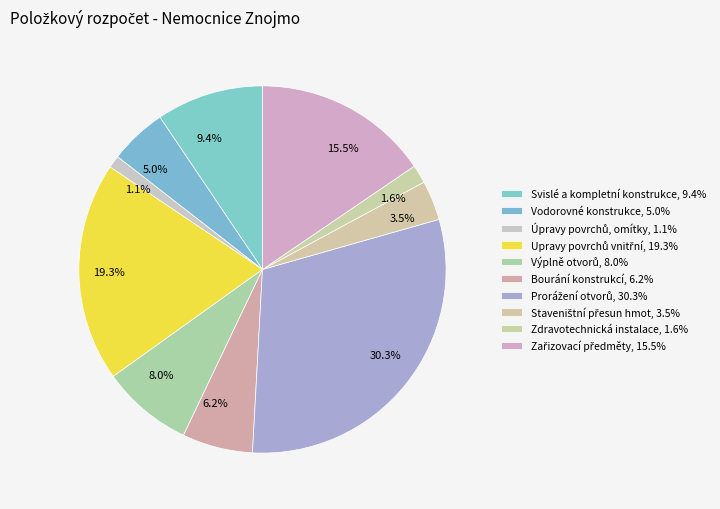

How many segments does this pie chart have?

10